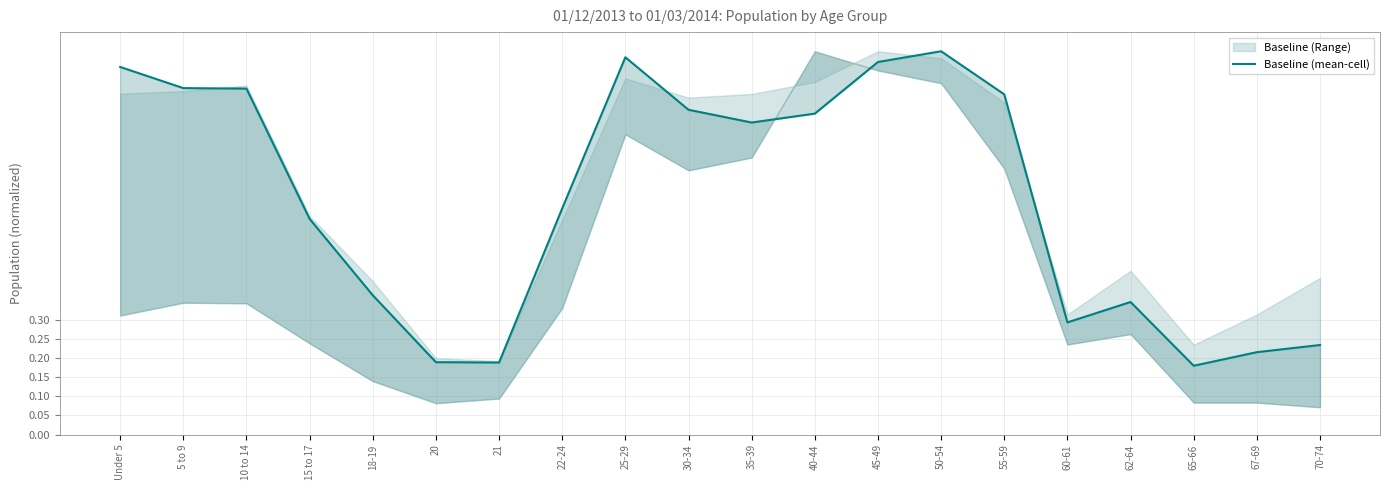

Where is the first local maximum?

25-29